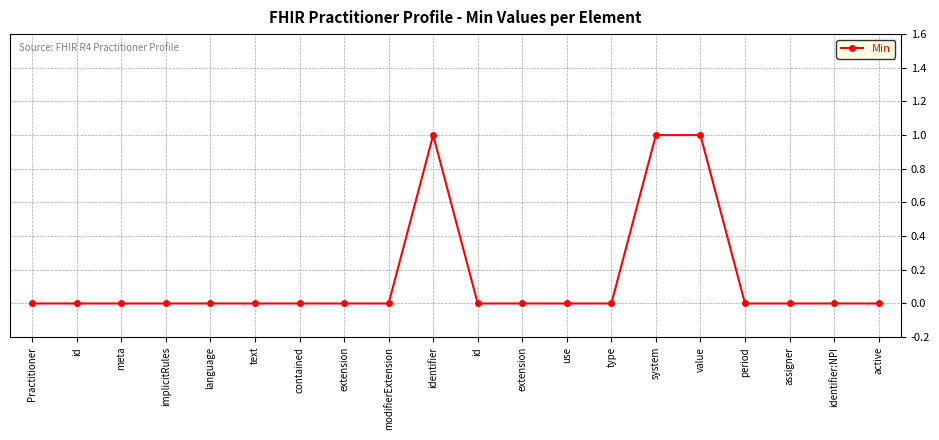

Reading left to right, what are all the values shown in this chart?

Practitioner=0	id=0	meta=0	implicitRules=0	language=0	text=0	contained=0	extension=0	modifierExtension=0	identifier=1	id=0	extension=0	use=0	type=0	system=1	value=1	period=0	assigner=0	identifier:NPI=0	active=0